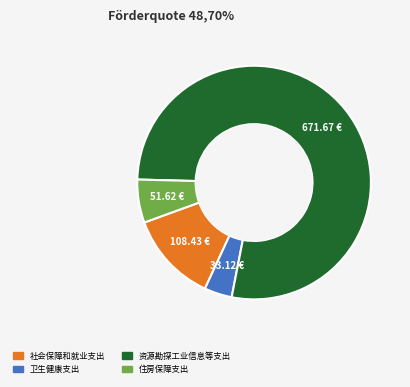

Rank the categories by value from lowest to highest.

卫生健康支出, 住房保障支出, 社会保障和就业支出, 资源勘探工业信息等支出